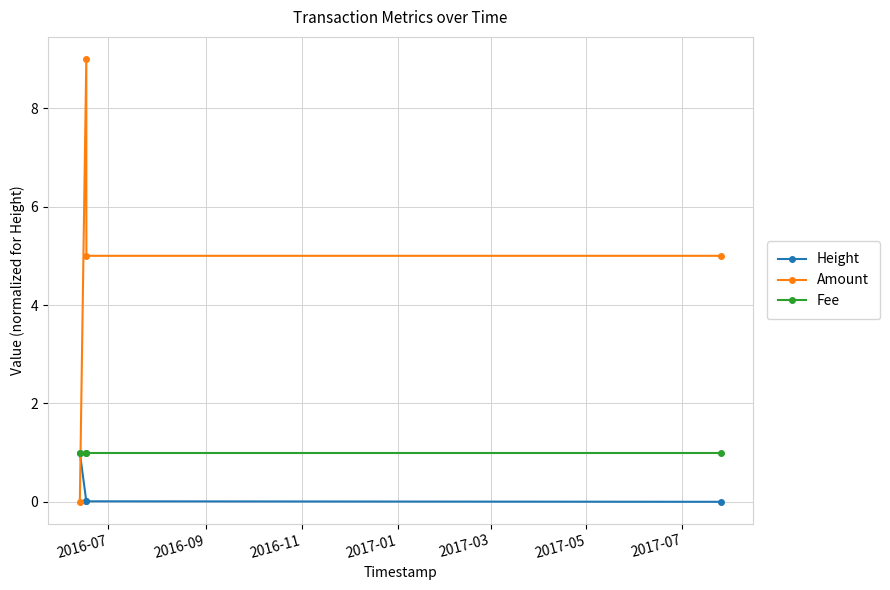

Which series has the widest spread of values?

Amount